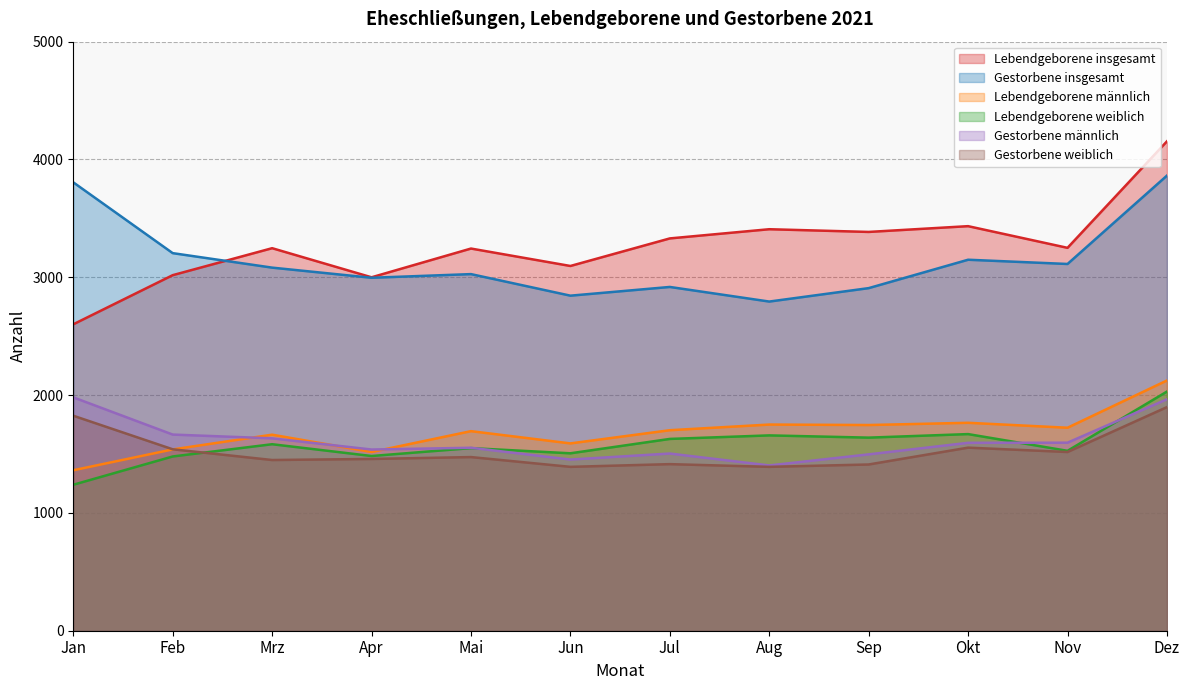

Which category has the highest value across all series?

Dez